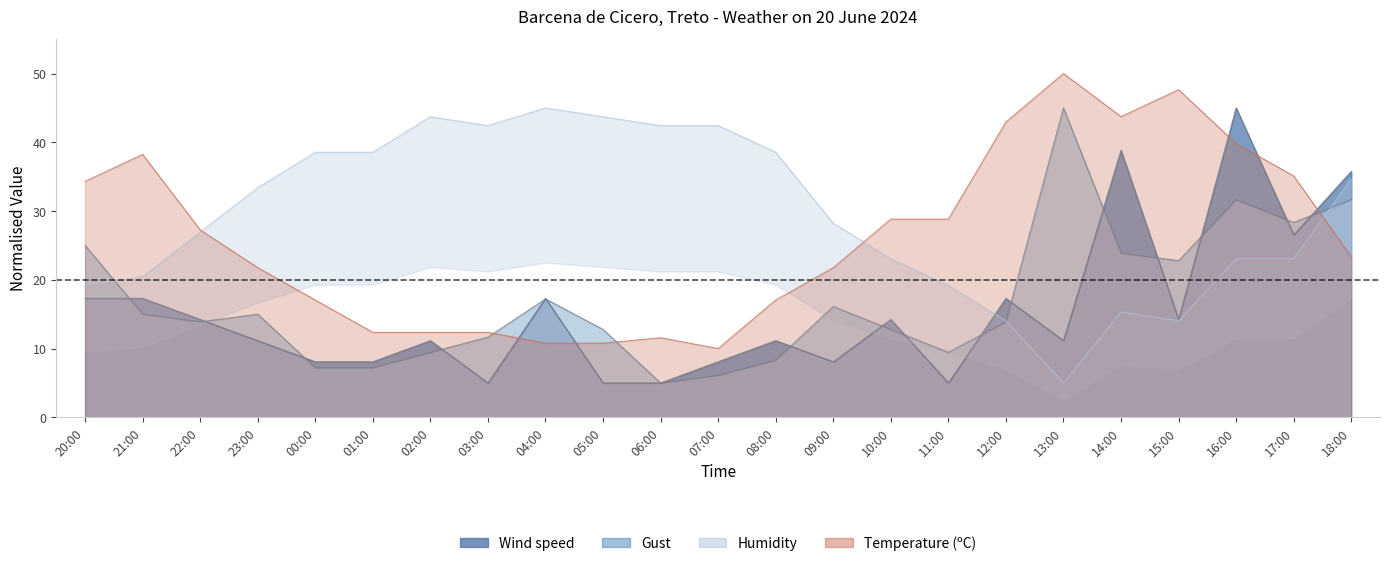

What is the difference between the second highest and minimum values in the Gust series?

26.7